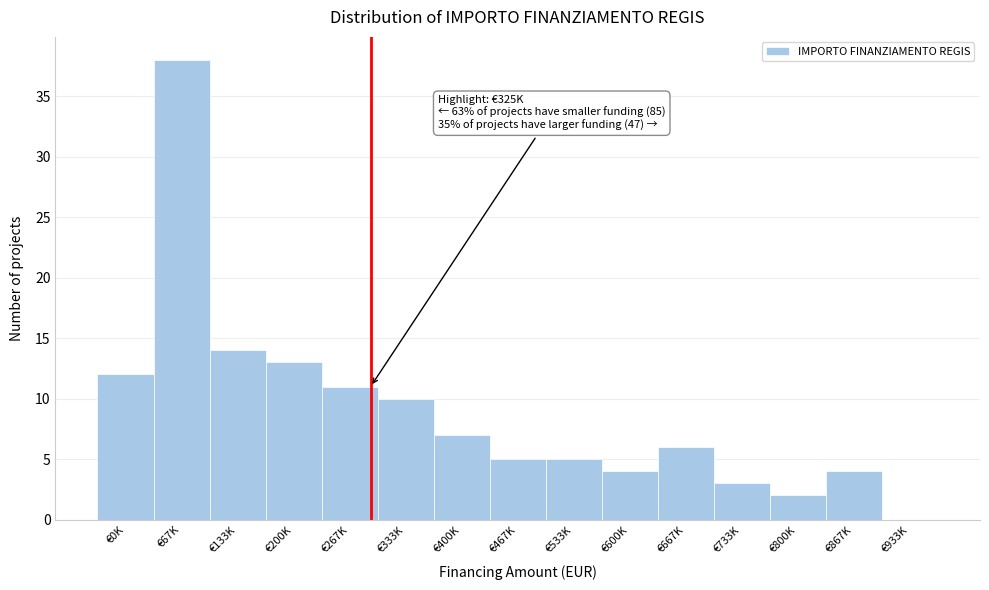

Reading right to left, extract all data points from this chart.

€933K=0	€867K=4	€800K=2	€733K=3	€667K=6	€600K=4	€533K=5	€467K=5	€400K=7	€333K=10	€267K=11	€200K=13	€133K=14	€67K=38	€0K=12